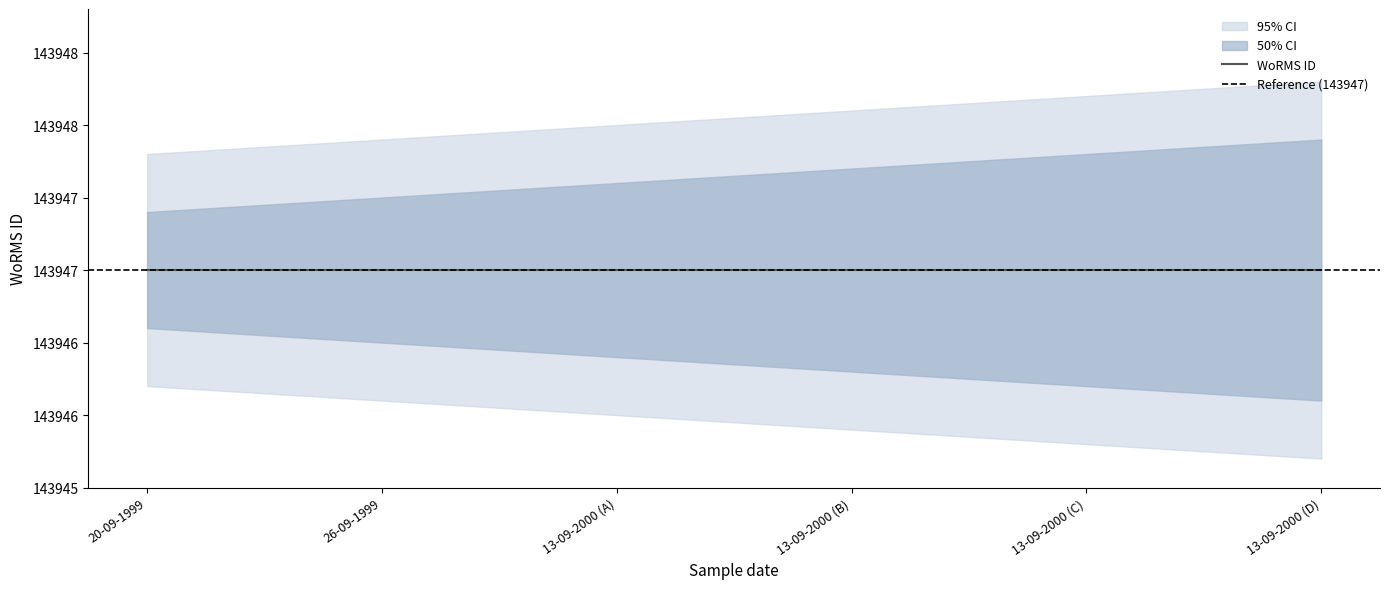

Is it true that WoRMS ID equals 67965.1 at 20-09-1999?

False